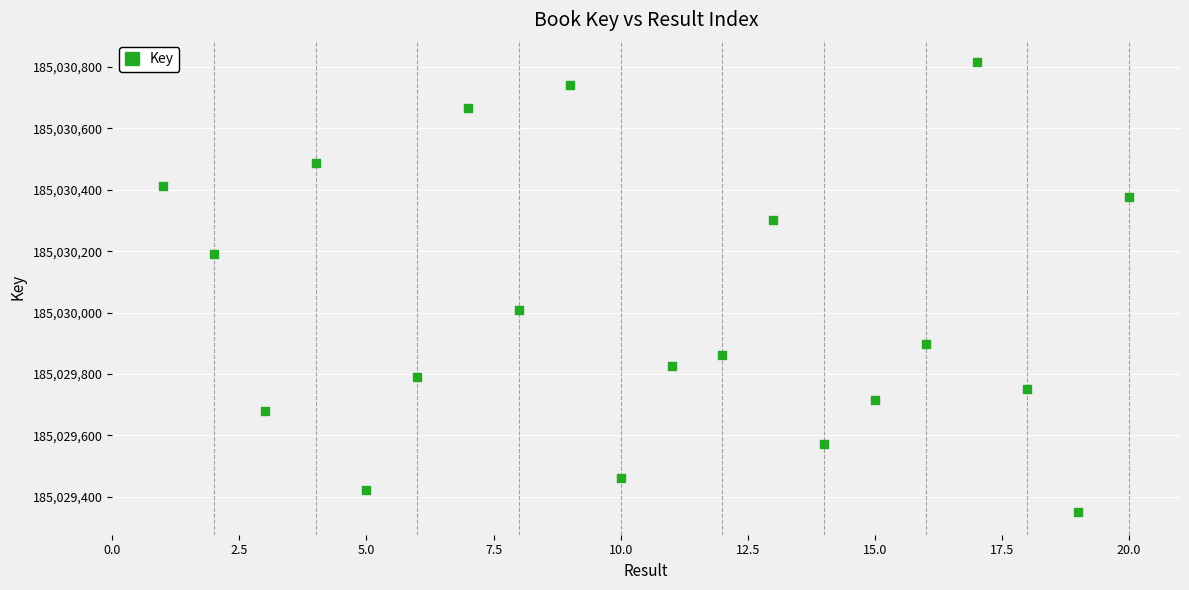

What is the range of X values (max minus min)?

19